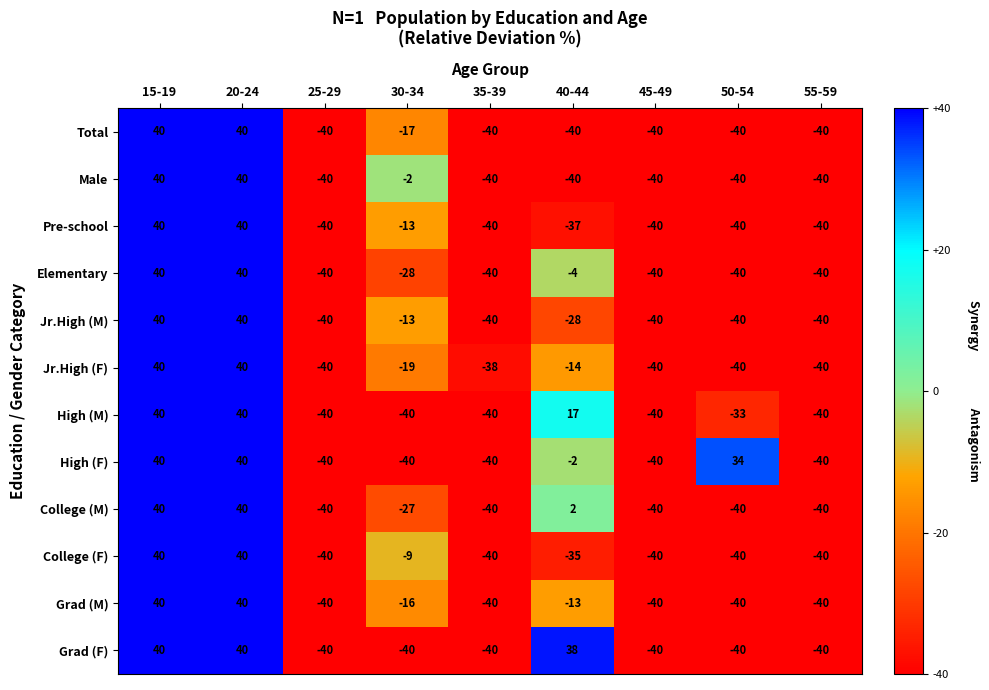

True or false: Total has a value of -40 at 55-59.

True